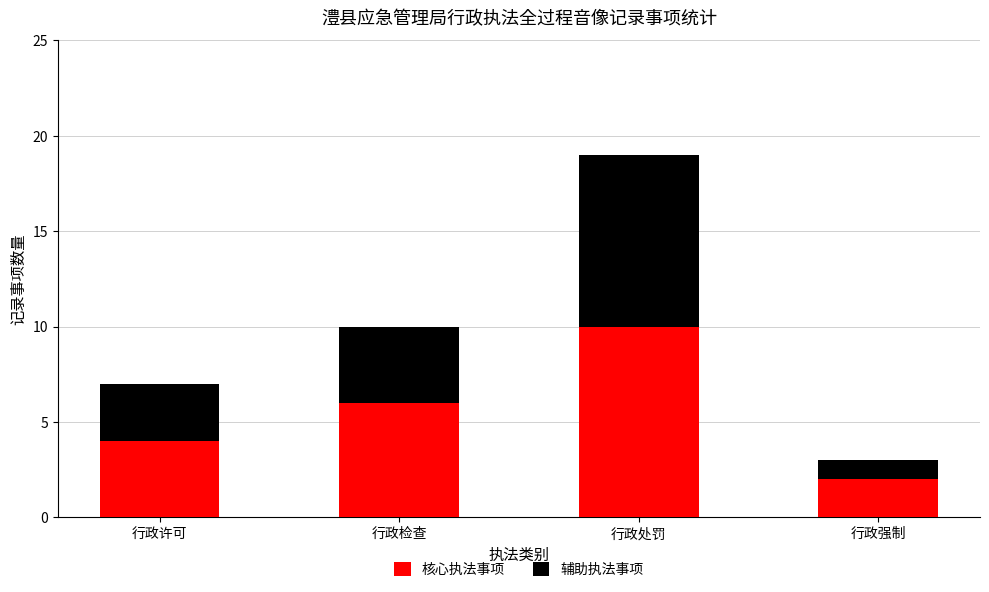

Which category has the lowest value in the 核心执法事项 series?

行政强制